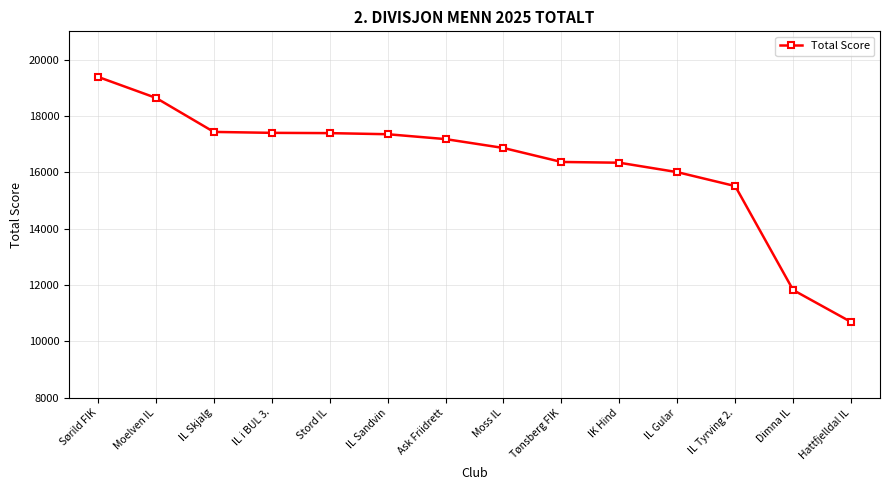

What is the difference between the values at IK Hind and Stord IL?

1050